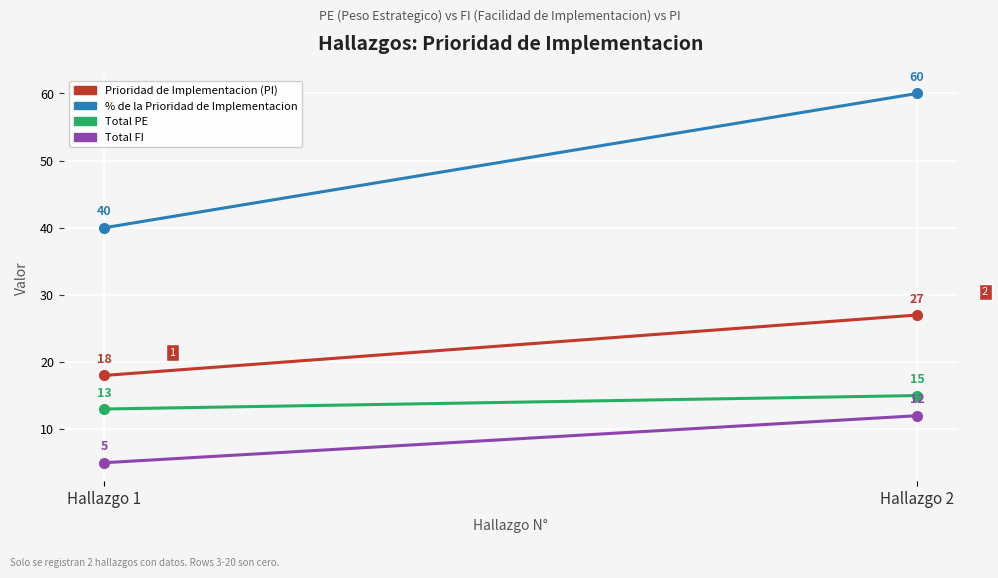

Which series has the largest total across all categories?

% de la Prioridad de Implementacion